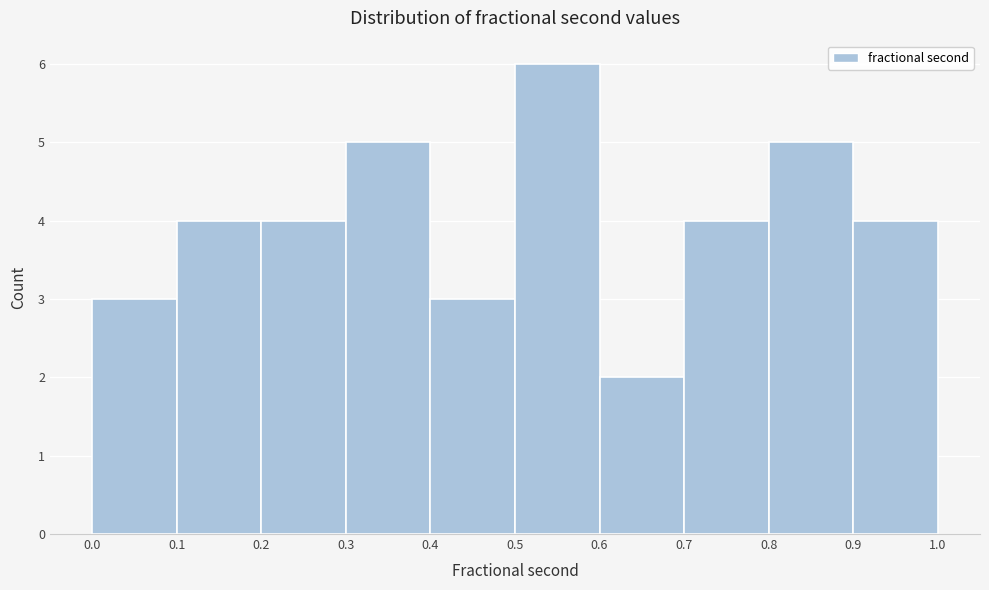

Reading left to right, list every bar in this chart as the range it spans on the x-axis followed by its height. The values are not printed on the chart, so give them approximately, as read against the axis.

0.0 to 0.1: 3
0.1 to 0.2: 4
0.2 to 0.3: 4
0.3 to 0.4: 5
0.4 to 0.5: 3
0.5 to 0.6: 6
0.6 to 0.7: 2
0.7 to 0.8: 4
0.8 to 0.9: 5
0.9 to 1.0: 4